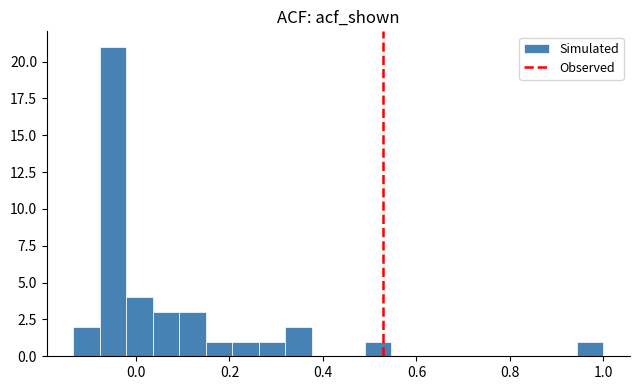

Around what value on the x-axis is the tallest bar? Give the approximate position of its centre, as read against the axis.

-0.04